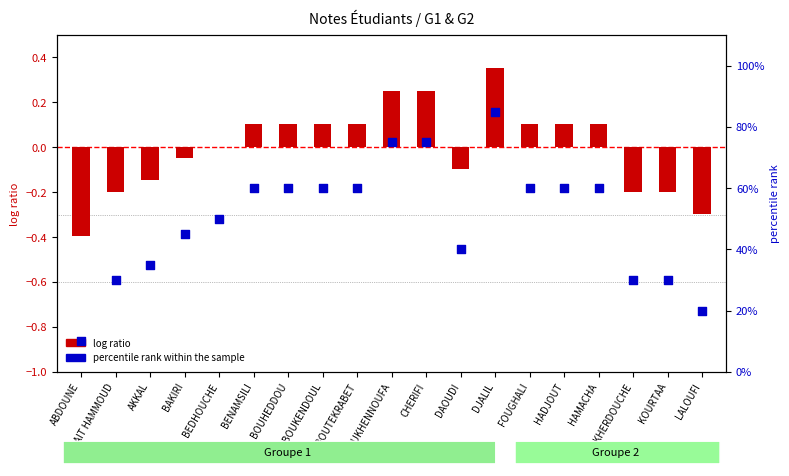

Which series has the widest spread of Y values?

note percentile rank